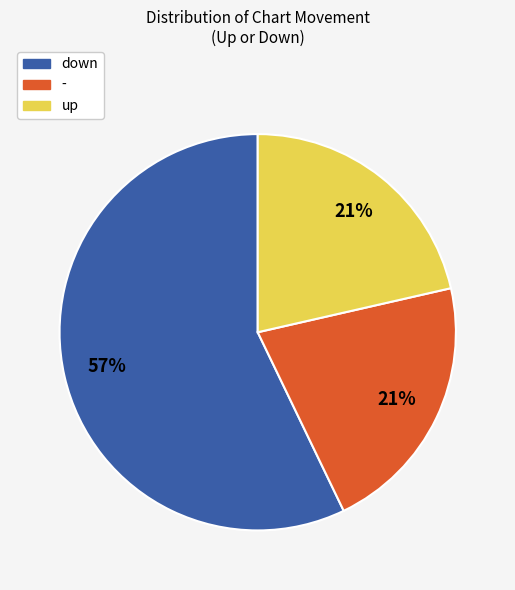

Which slice is the largest?

down